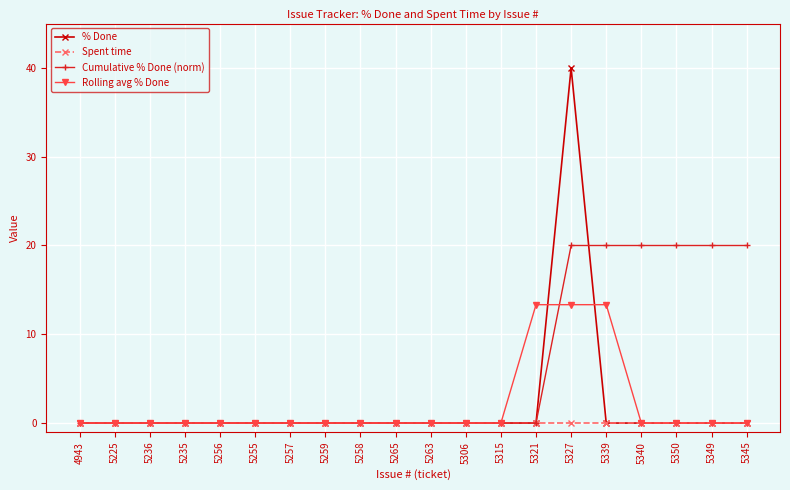

How many lines are shown in the chart?

4